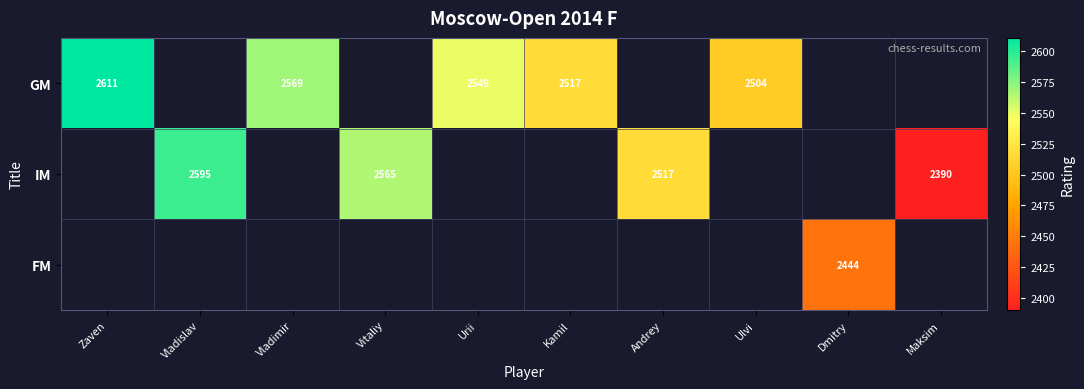

True or false: IM has a value of 2517 at Andrey.

True